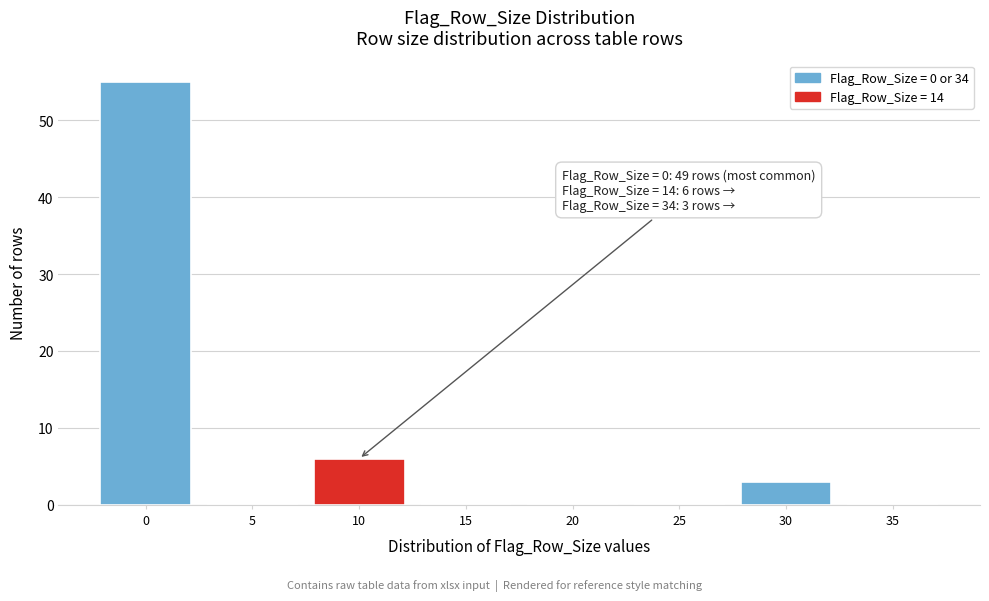

Reading left to right, transcribe all the data shown in this chart.

0=55	5=0	10=6	15=0	20=0	25=0	30=3	35=0